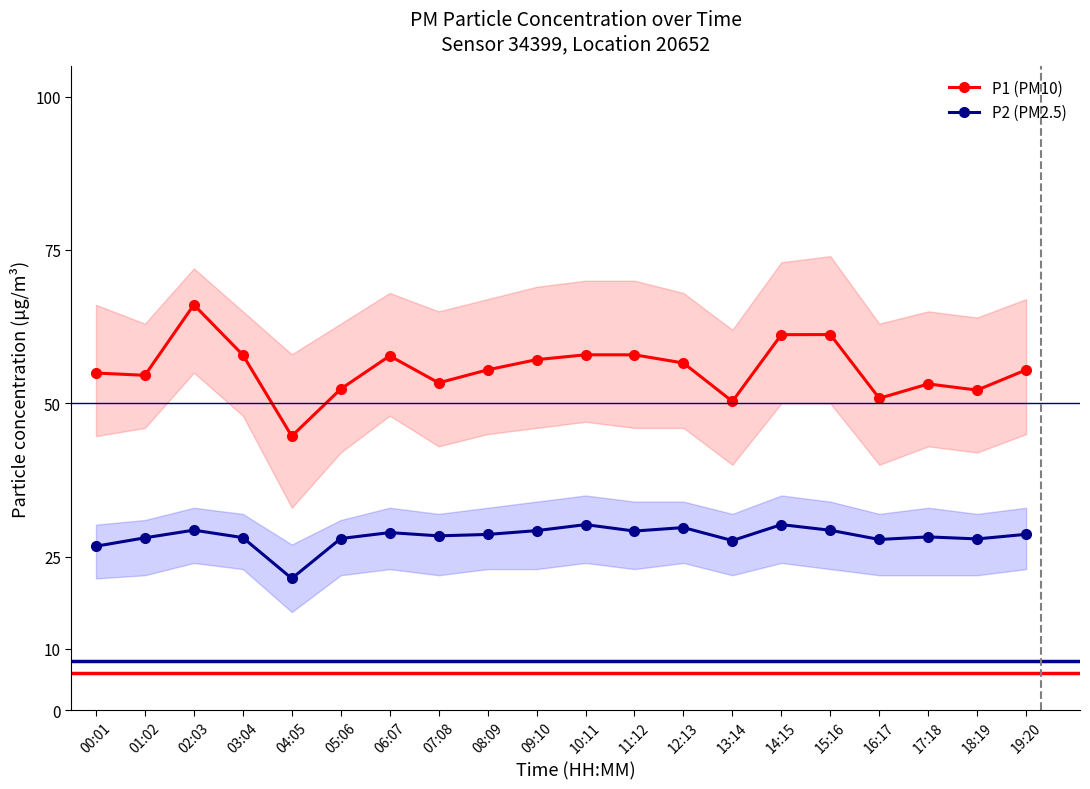

How many series are shown in this chart?

2